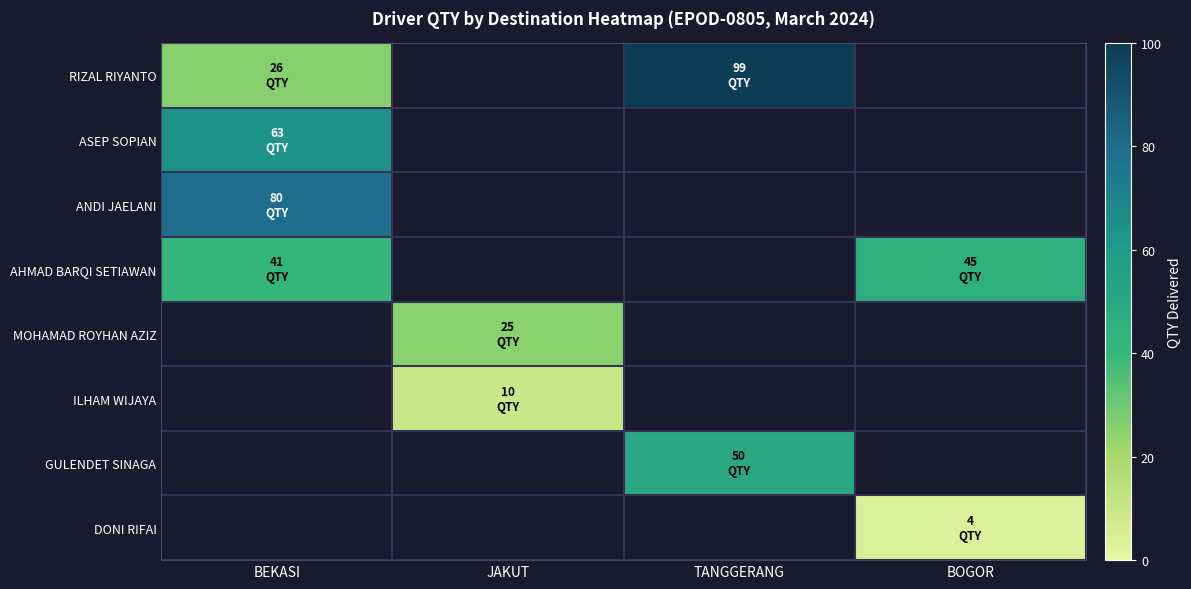

Which category has the highest value across all series?

TANGGERANG